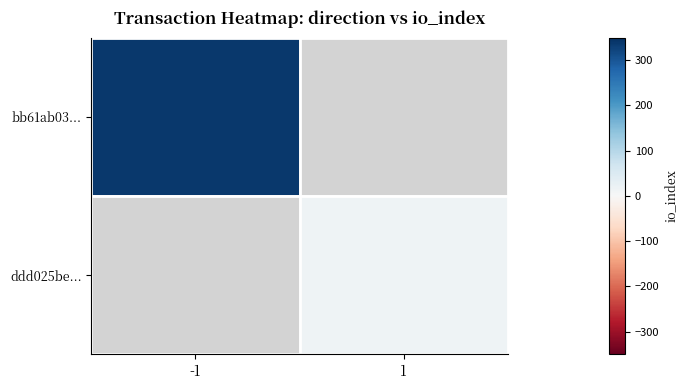

At -1, list the series in order from smallest to largest.

bb61ab03..., ddd025be...